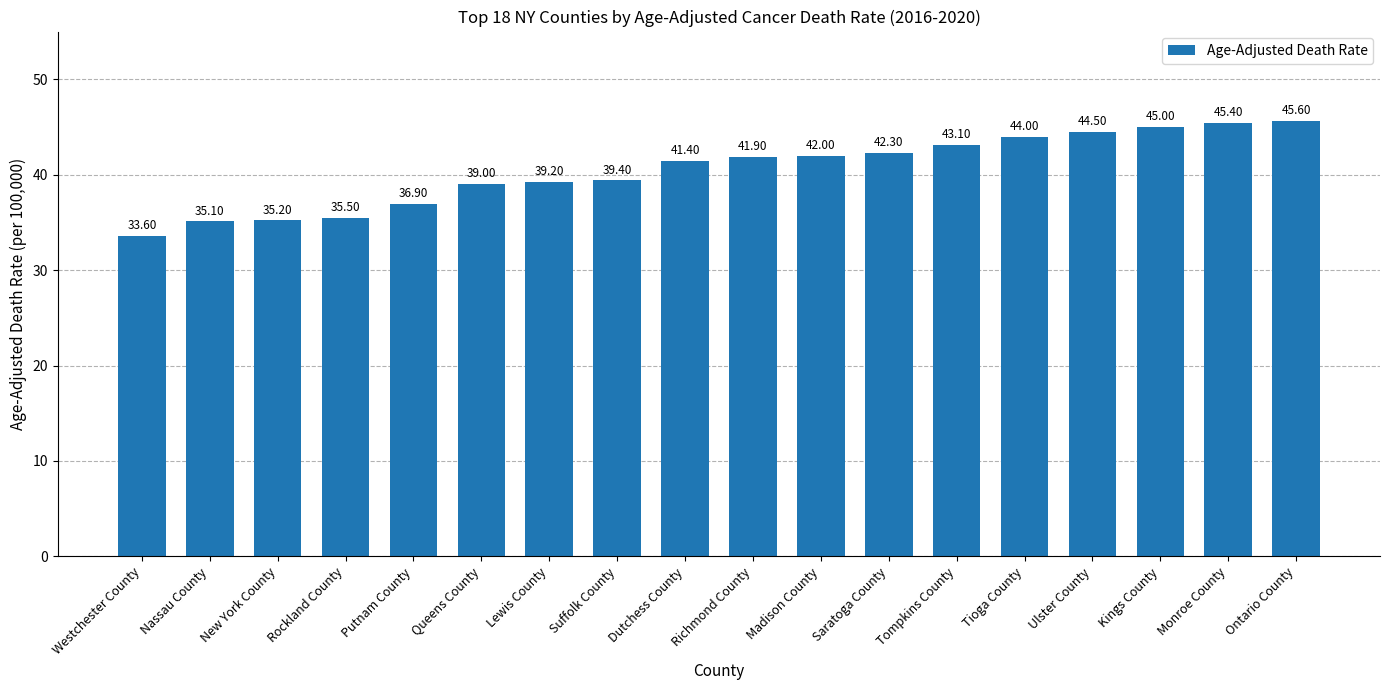

What is the label of the 10th bar from the left?

Richmond County